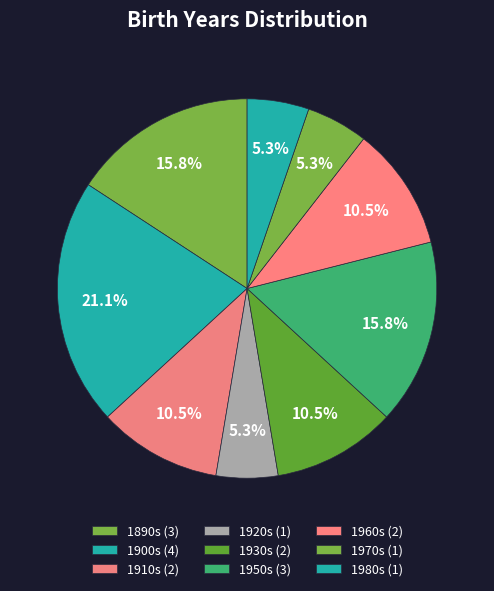

How many segments does this pie chart have?

9